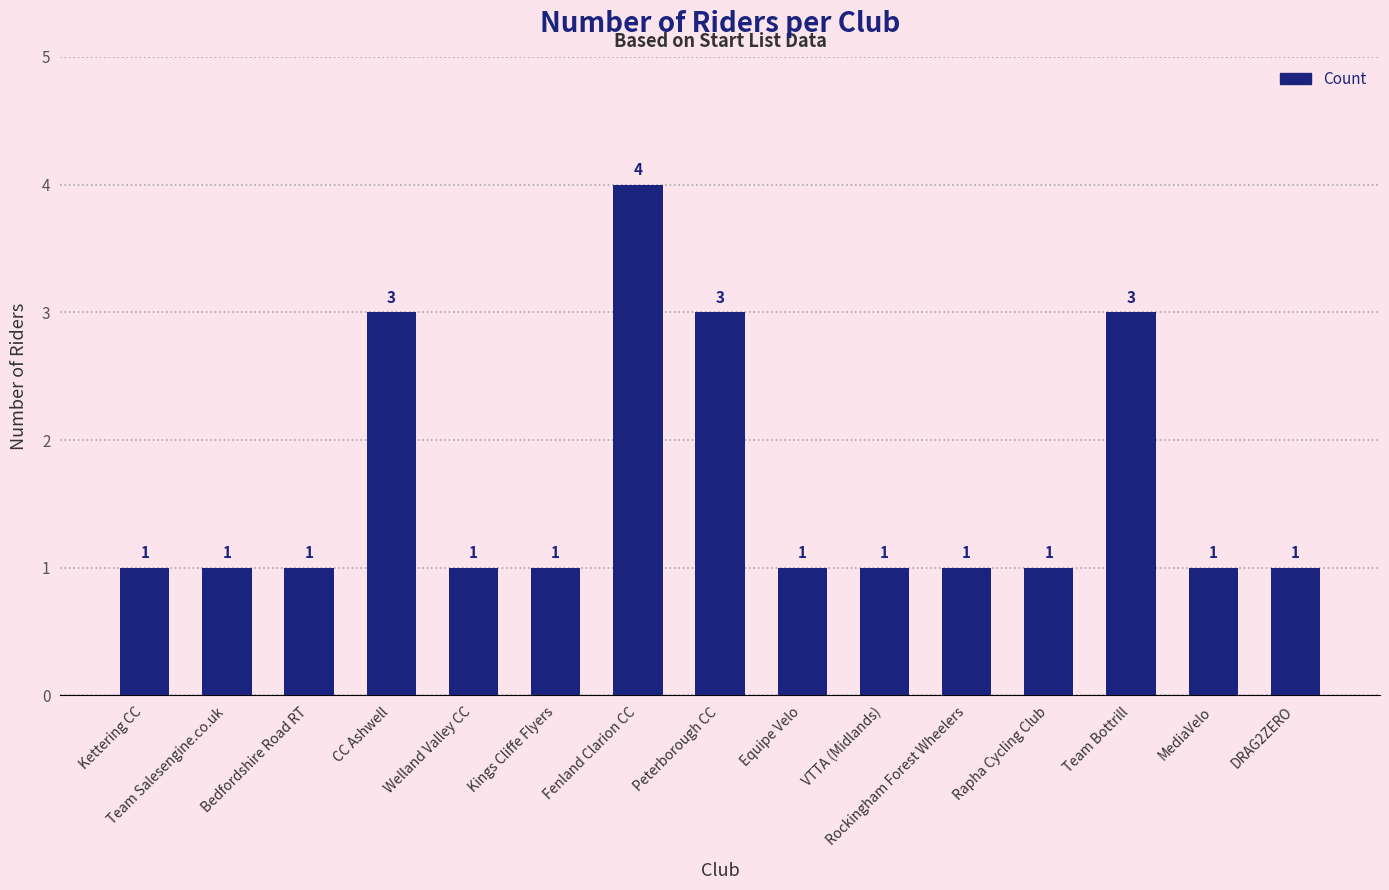

Reading left to right, extract all data points from this chart.

Kettering CC=1	Team Salesengine.co.uk=1	Bedfordshire Road RT=1	CC Ashwell=3	Welland Valley CC=1	Kings Cliffe Flyers=1	Fenland Clarion CC=4	Peterborough CC=3	Equipe Velo=1	VTTA (Midlands)=1	Rockingham Forest Wheelers=1	Rapha Cycling Club=1	Team Bottrill=3	MediaVelo=1	DRAG2ZERO=1